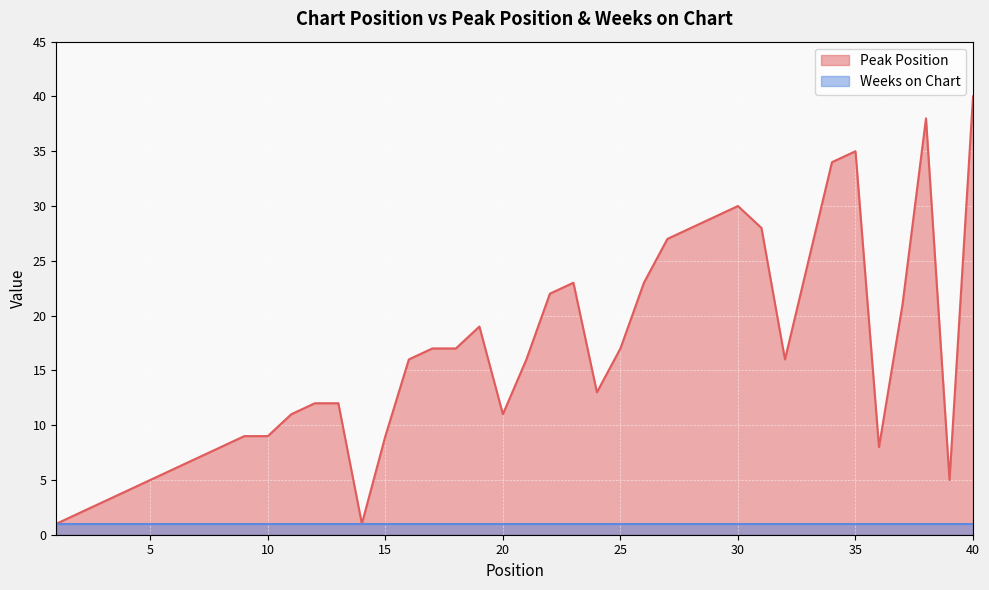

Is it true that the value at 31 is 28?

True